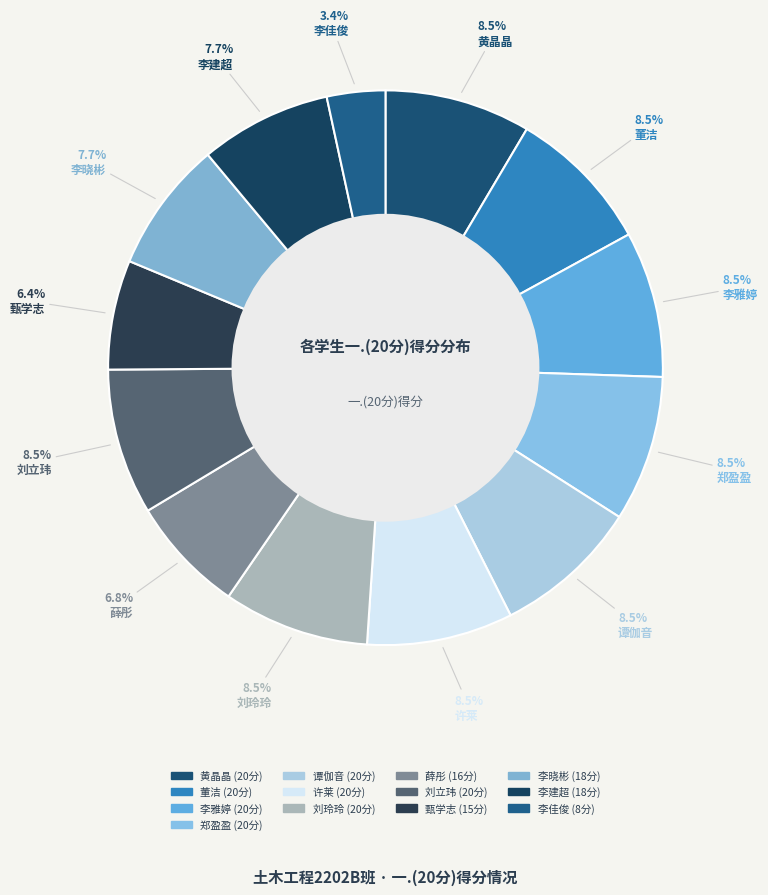

Approximately how many times larger is the value at 李晓彬 compared to 刘玲玲?

0.9